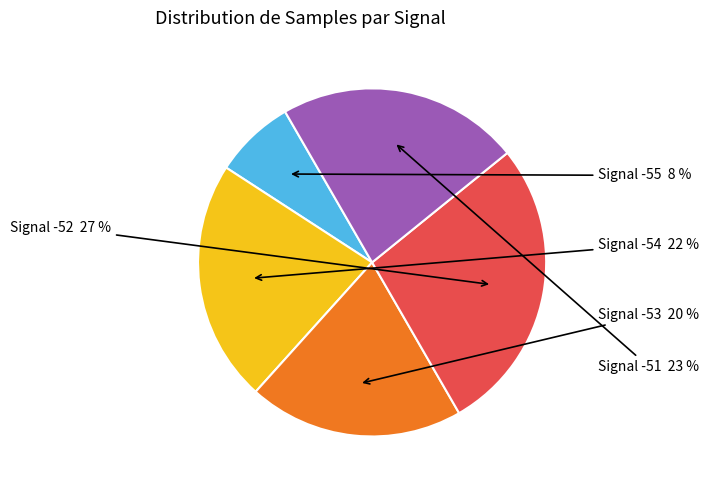

To the nearest percent, what is the average slice percentage?

20%